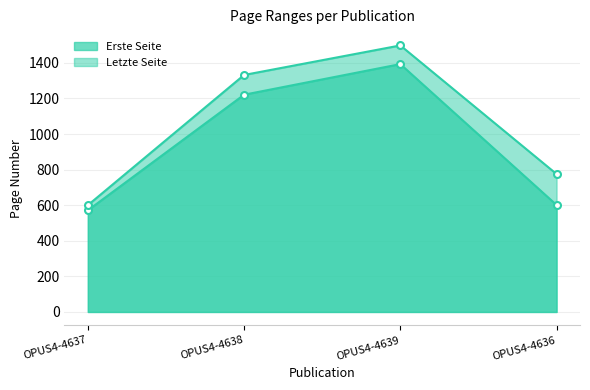

True or false: Erste Seite and Letzte Seite cross at least once.

False